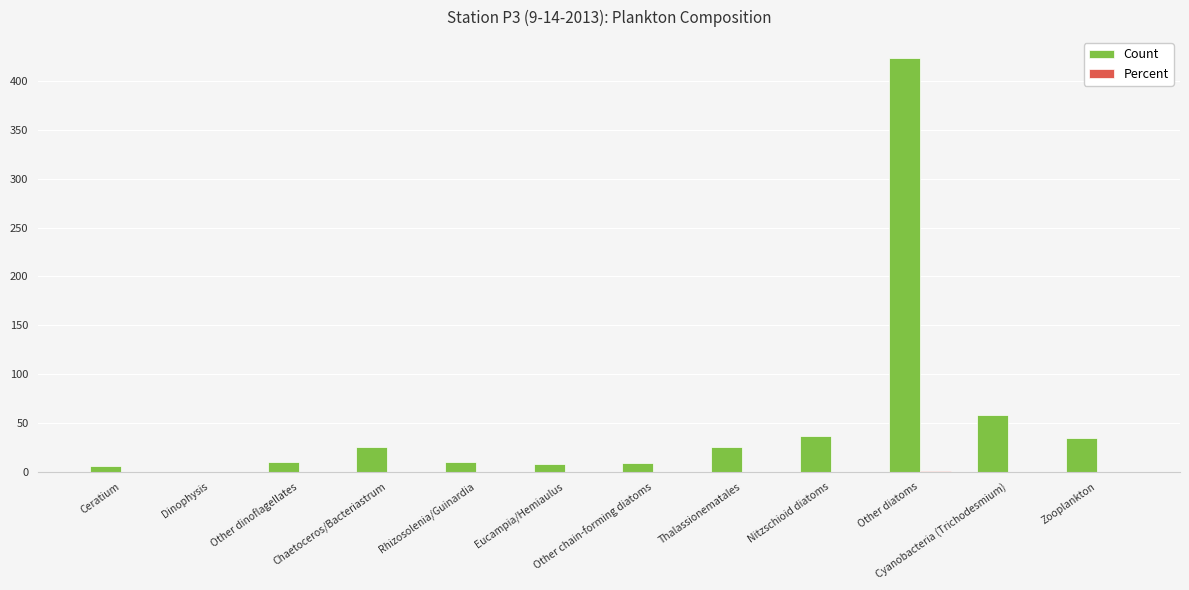

What is the maximum value for Count?

424.0